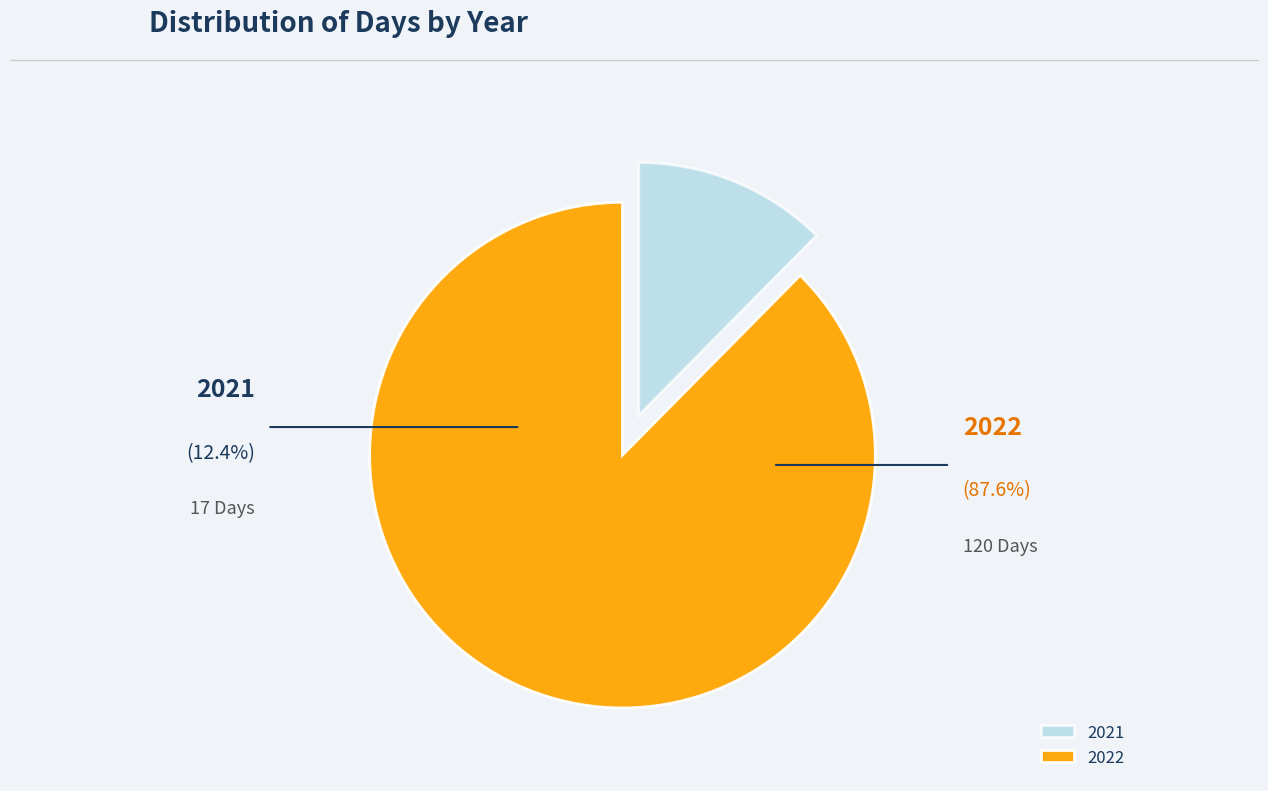

How many segments does this pie chart have?

2